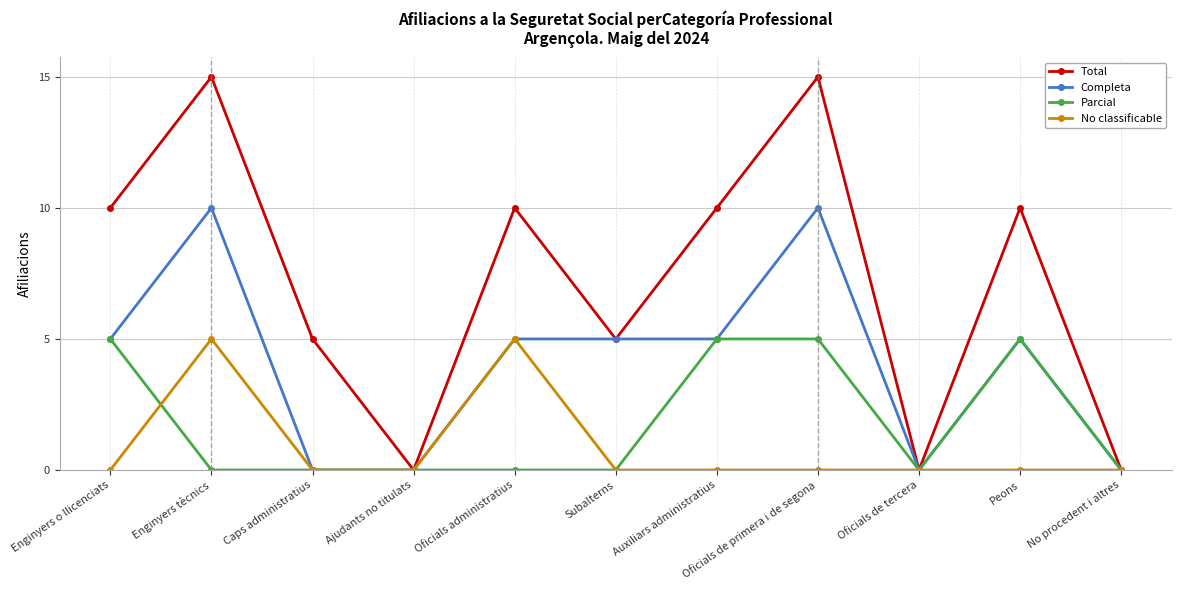

True or false: Completa has more than 2 points higher than both neighbors.

True